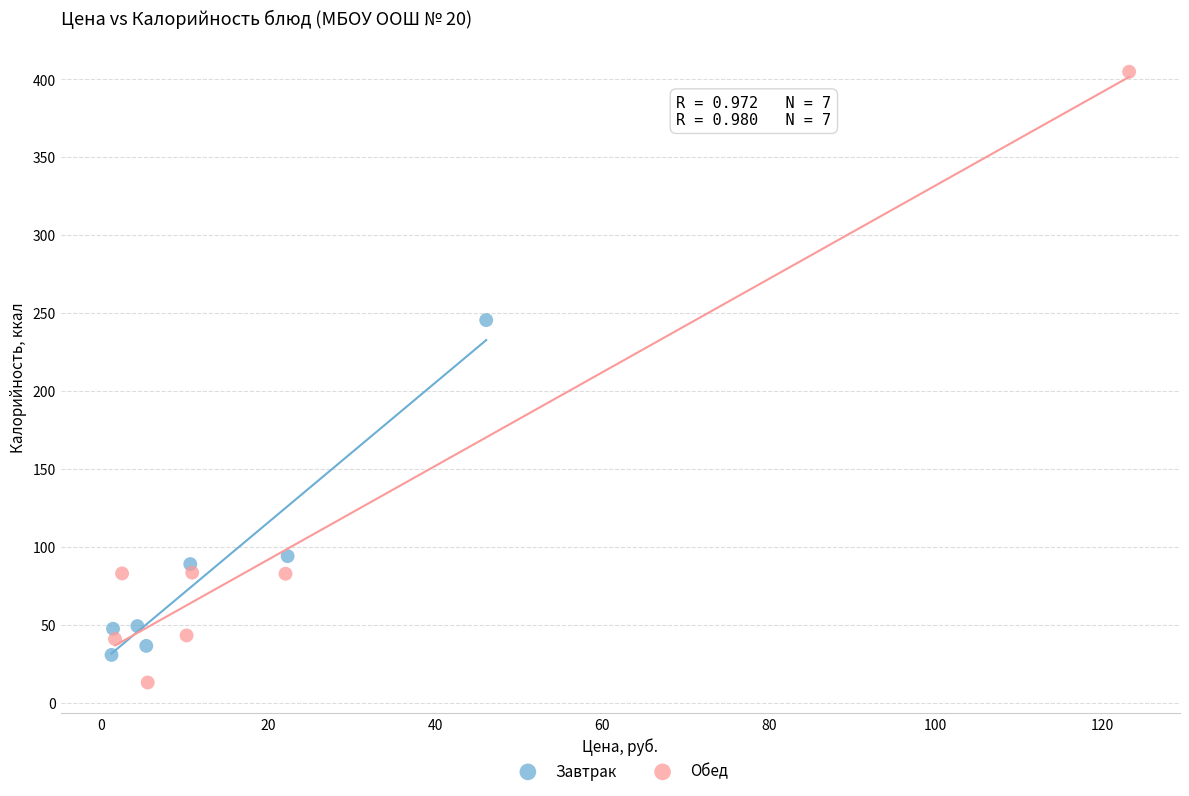

Which series has the largest Y range (max minus min)?

Обед